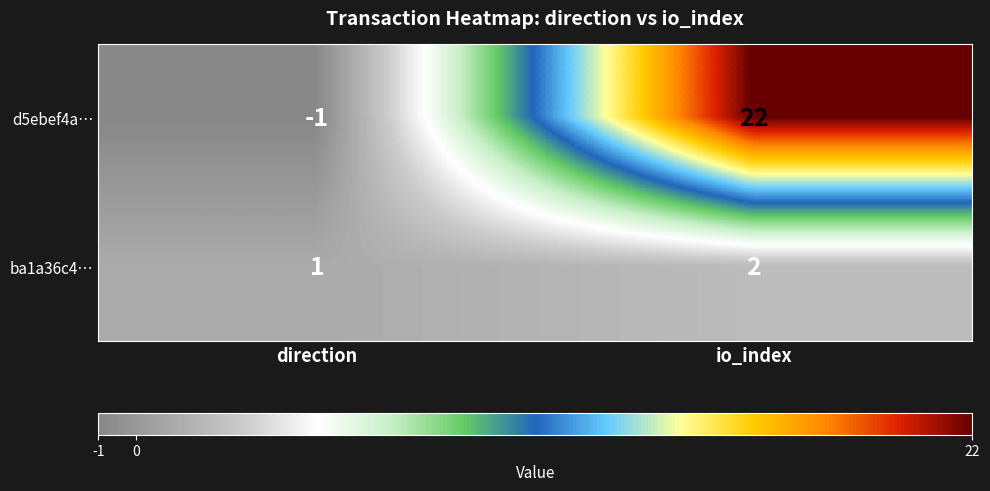

What is the highest value of the d5ebef4a… series?

22